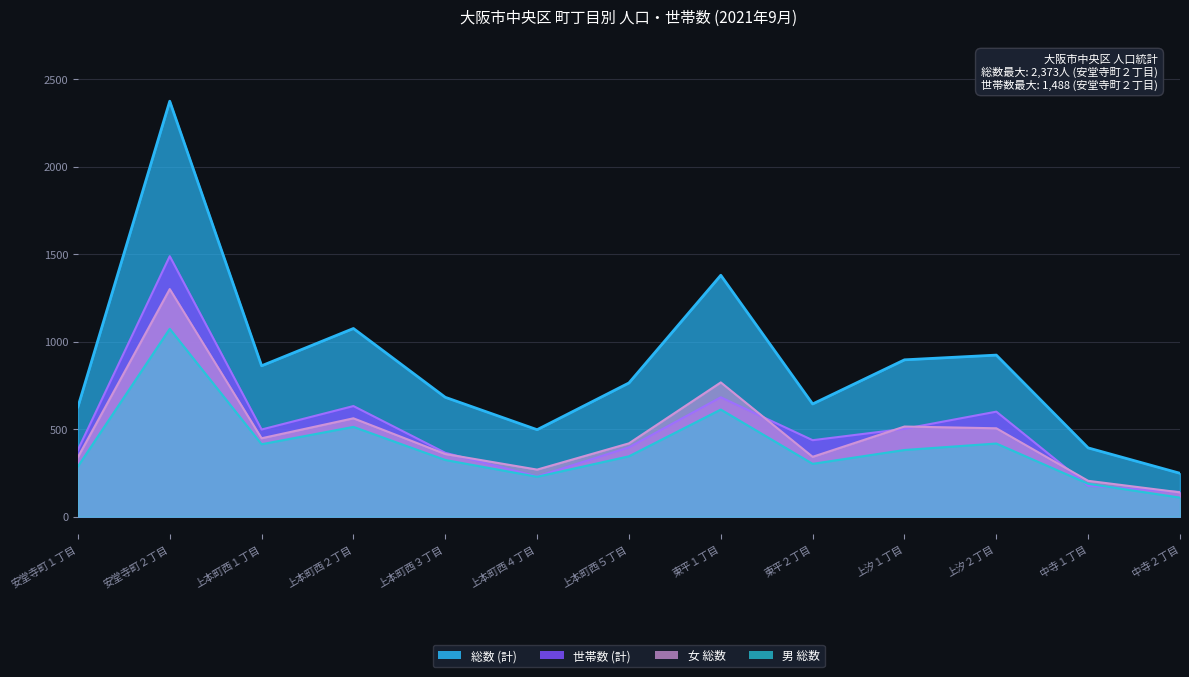

Which has a higher value, 上本町西１丁目 or 東平１丁目?

東平１丁目